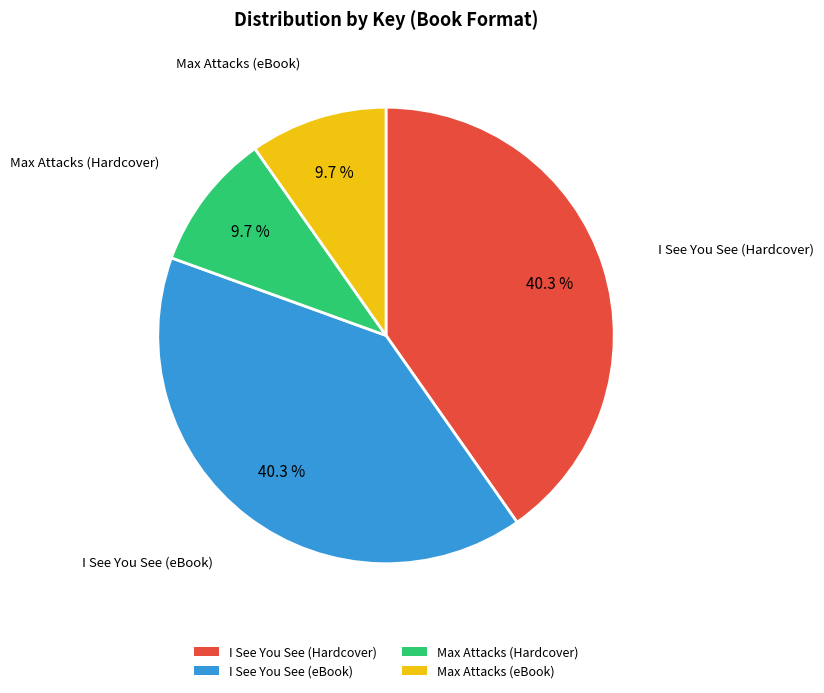

Is there any slice that represents more than half of the pie?

No